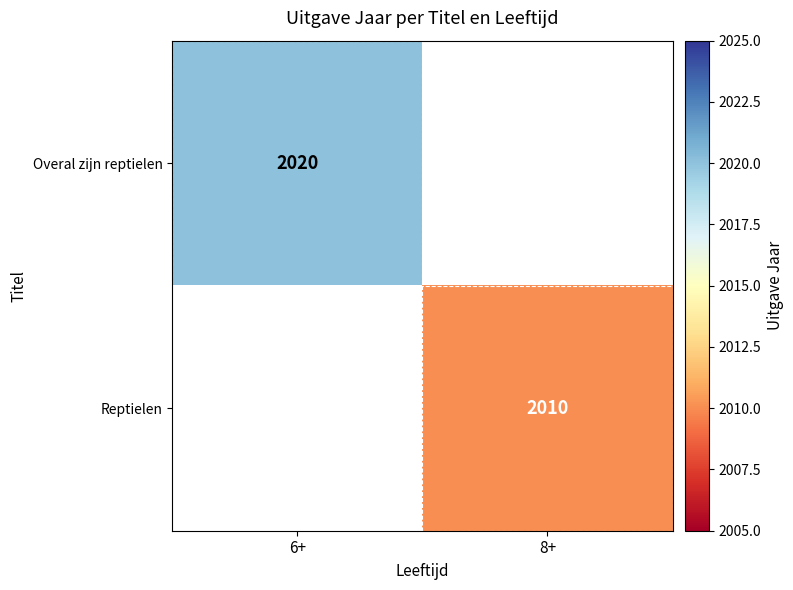

Which category has the lowest value across all series?

8+